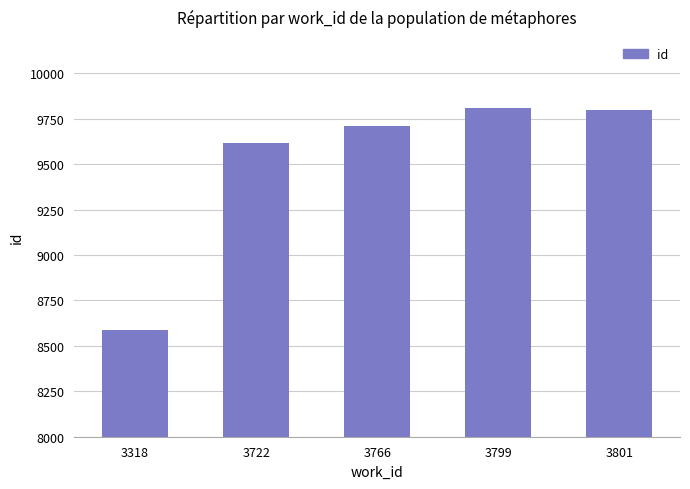

Reading left to right, extract all data points from this chart.

3318=8585	3722=9616	3766=9709	3799=9810	3801=9796